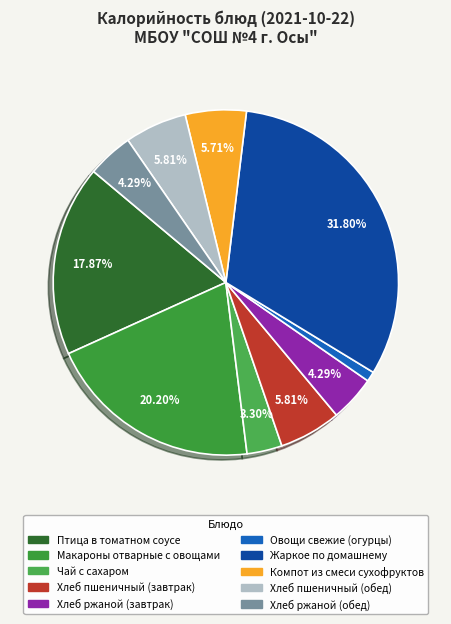

The Компот из смеси сухофруктов slice represents 6% of the pie. True or false?

True